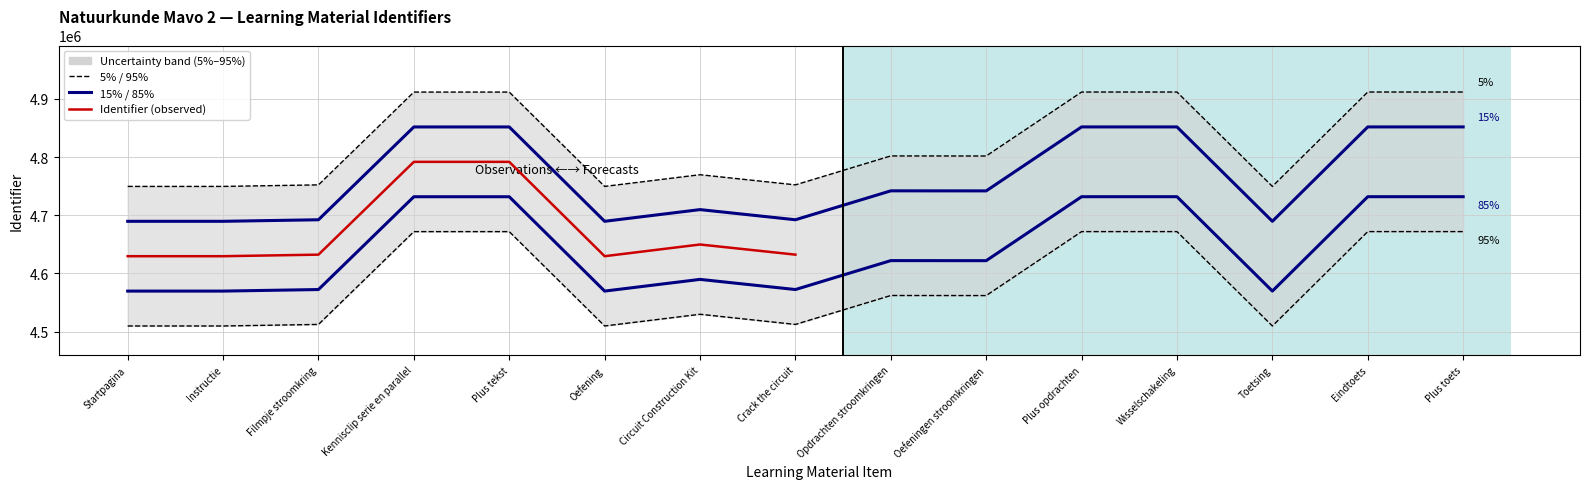

List the labels in order of value, largest first.

Plus toets, Eindtoets, Wisselschakeling, Plus opdrachten, Plus tekst, Kennisclip serie en parallel, Opdrachten stroomkringen, Oefeningen stroomkringen, Circuit Construction Kit, Crack the circuit, Filmpje stroomkring, Toetsing, Oefening, Instructie, Startpagina